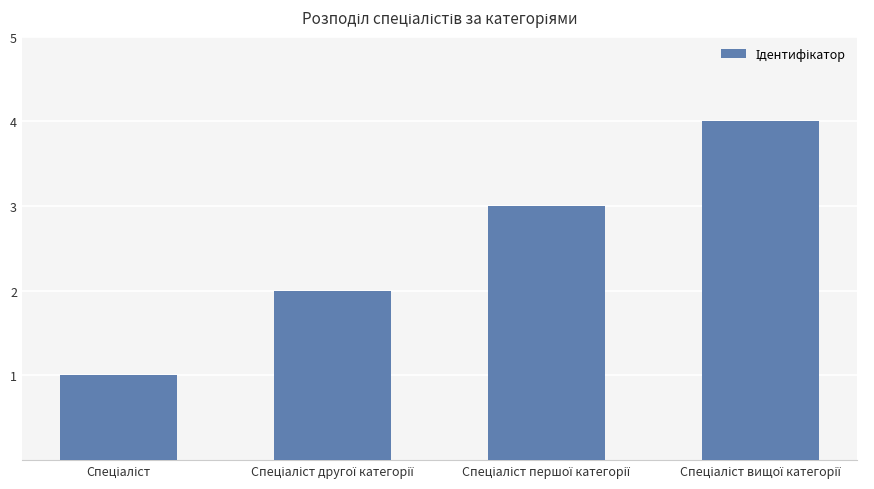

How many series are shown in this chart?

1